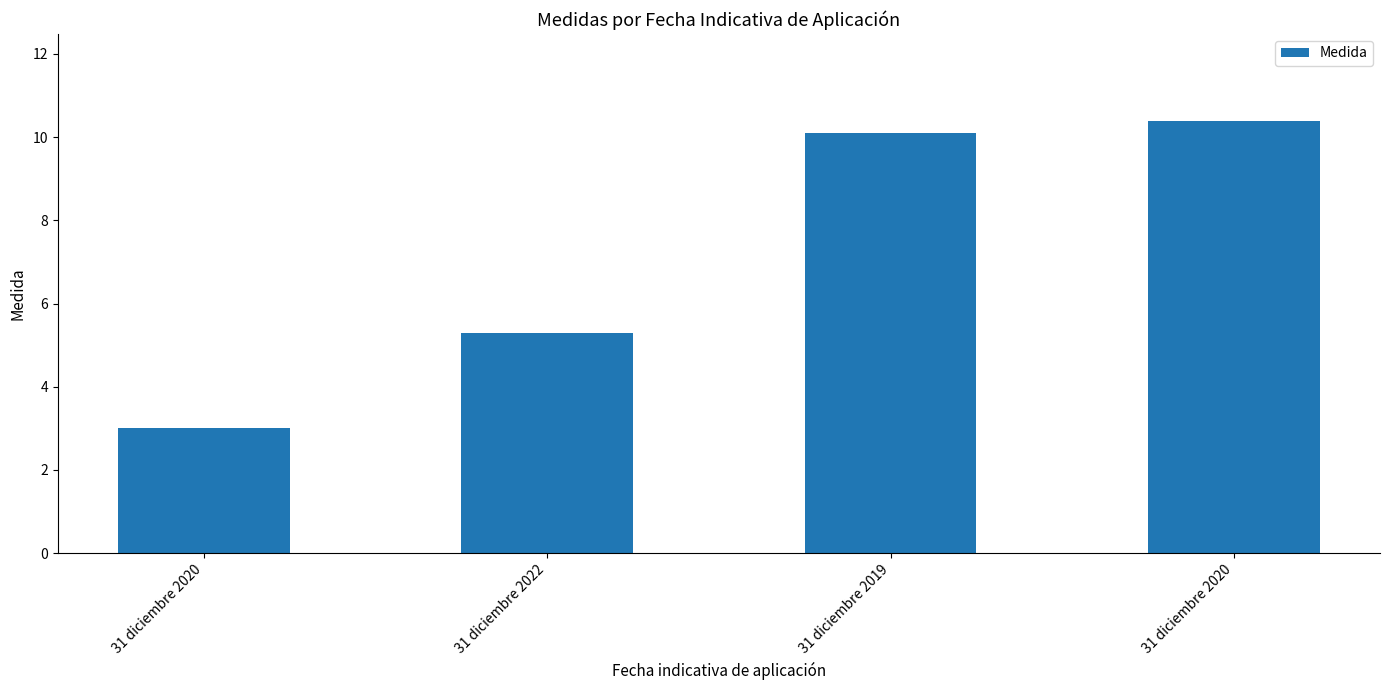

How many data points does each series have?

4